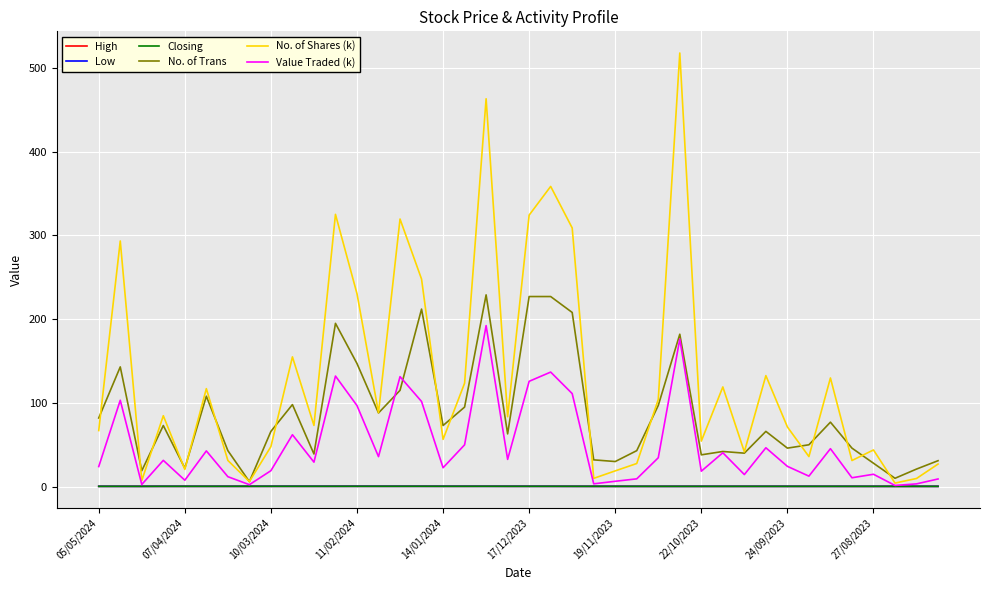

Which series has the largest range (max minus min)?

No. of Shares (k)